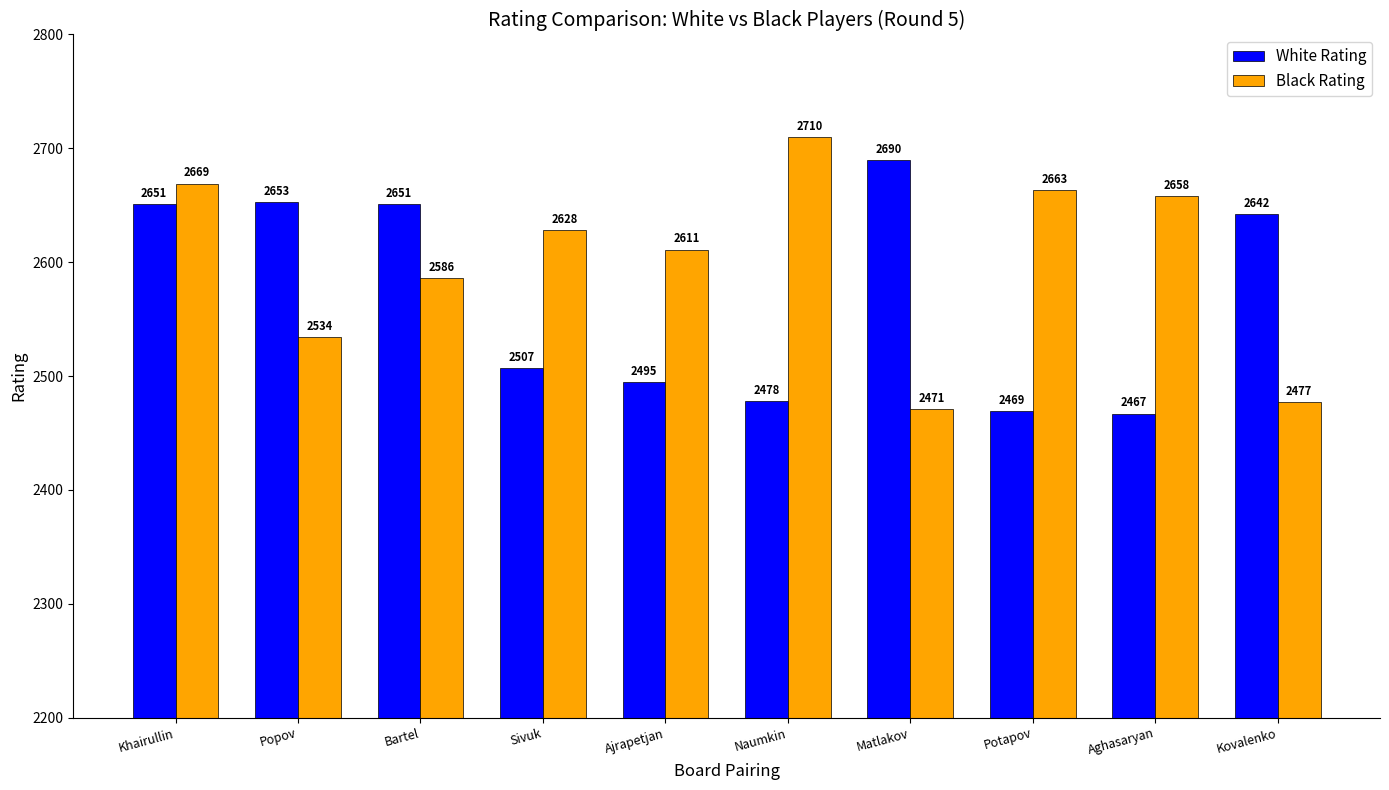

What is the minimum value for Black Rating?

2471